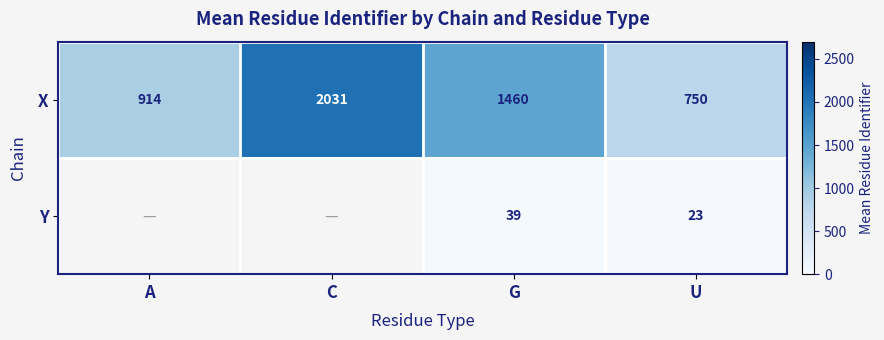

At which label does X reach its minimum?

U